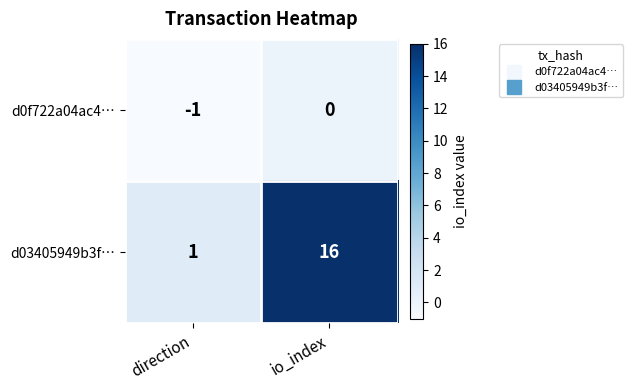

At which category does the chart reach its peak across all series?

io_index